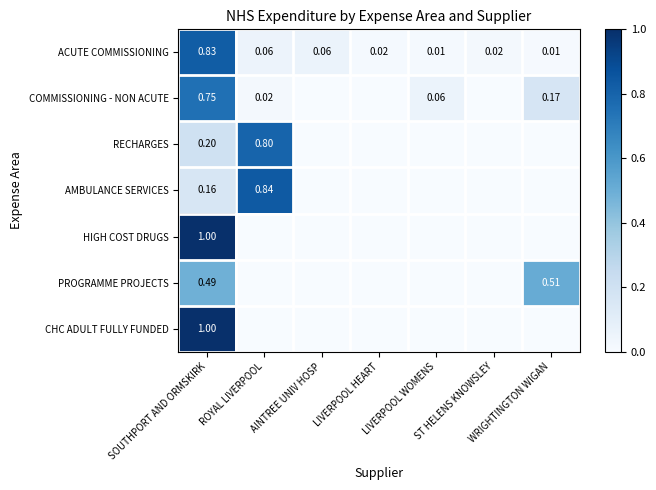

What is the maximum value for PROGRAMME PROJECTS?

0.5